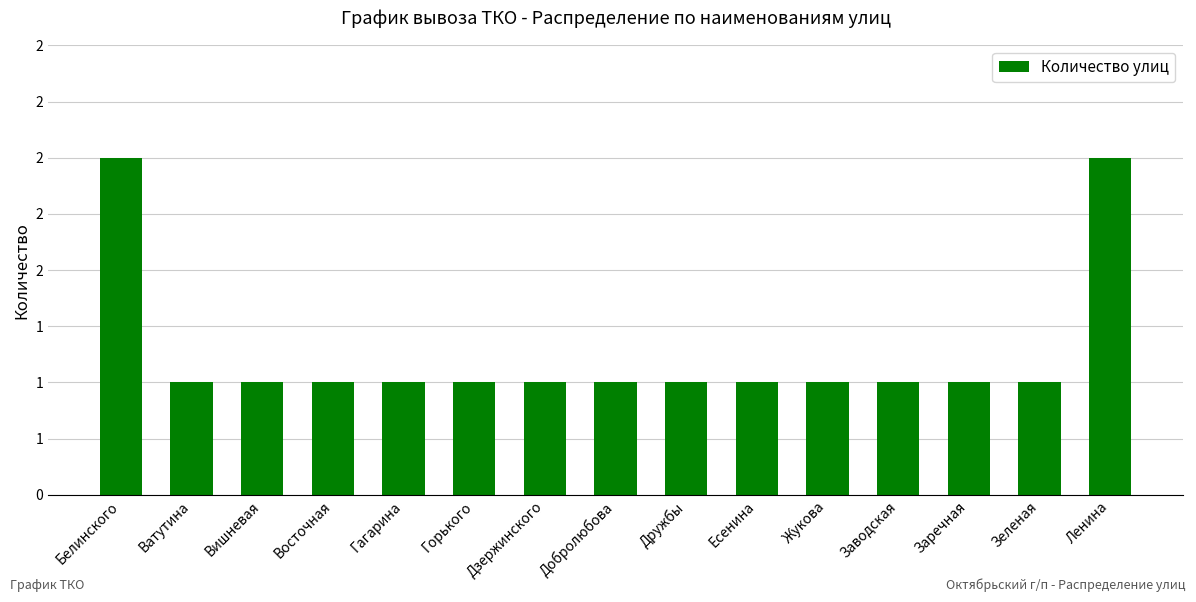

What is the greatest value displayed?

2